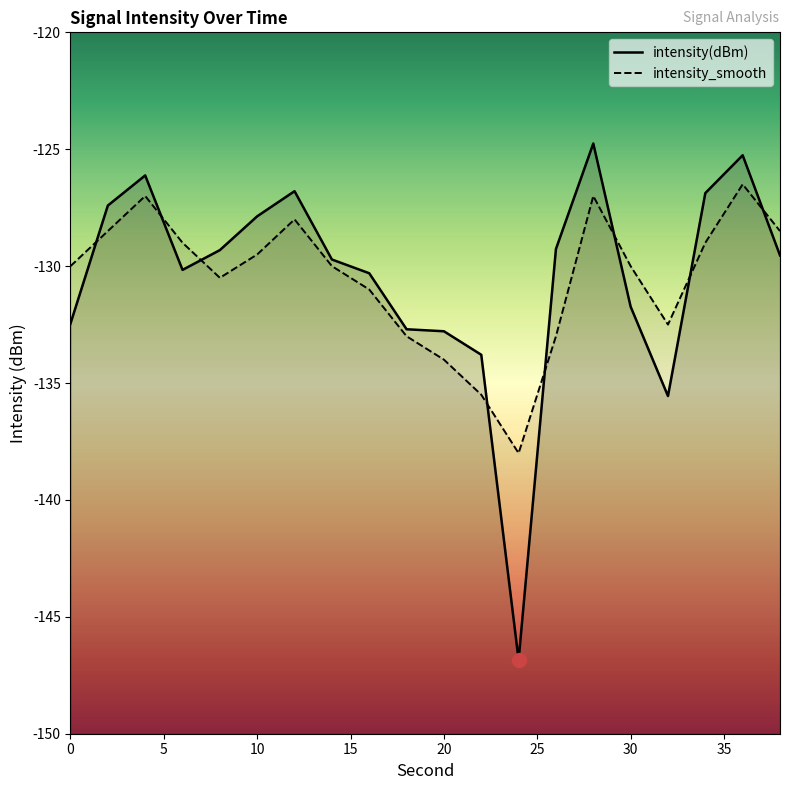

Rank the categories by intensity(dBm) value from lowest to highest.

24, 32, 22, 20, 18, 0, 30, 16, 6, 14, 38, 8, 26, 10, 2, 34, 12, 4, 36, 28